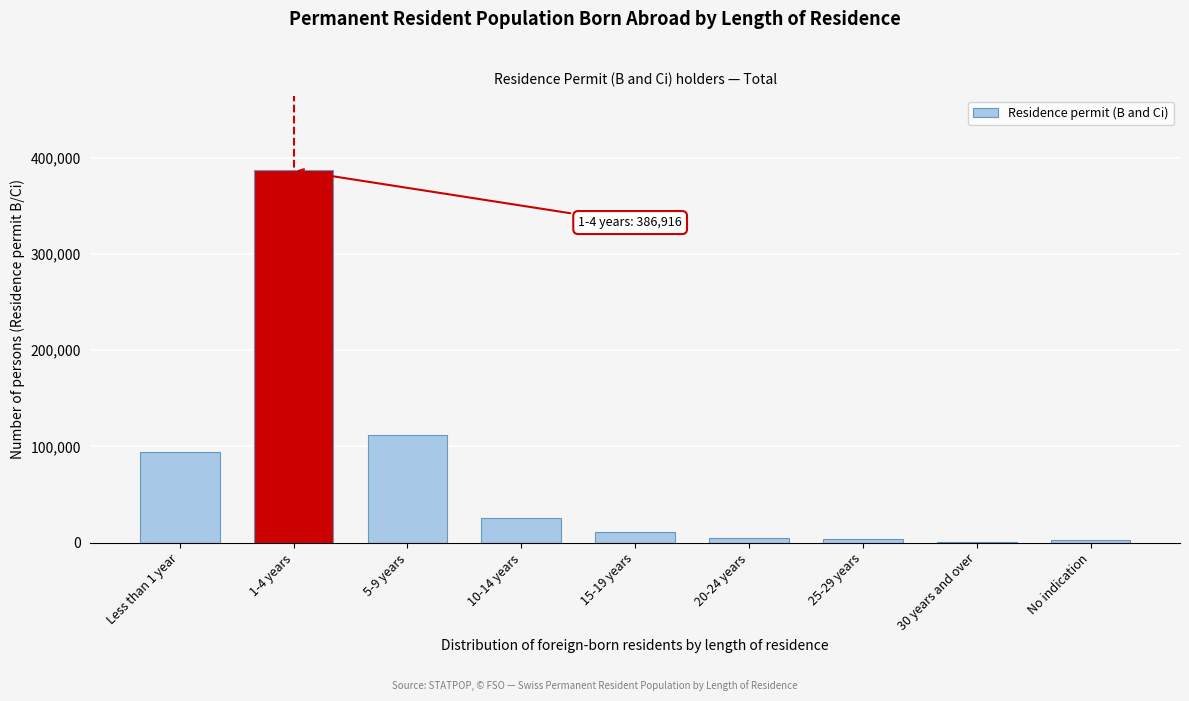

At which label is the value closest to 193723?

5-9 years